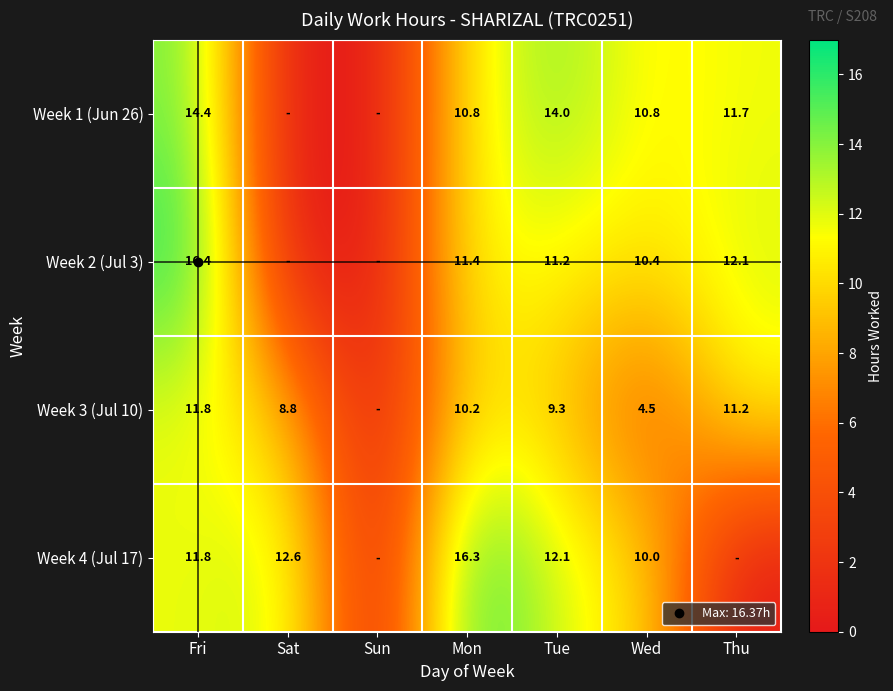

At which category is the sum across all series the highest?

Fri